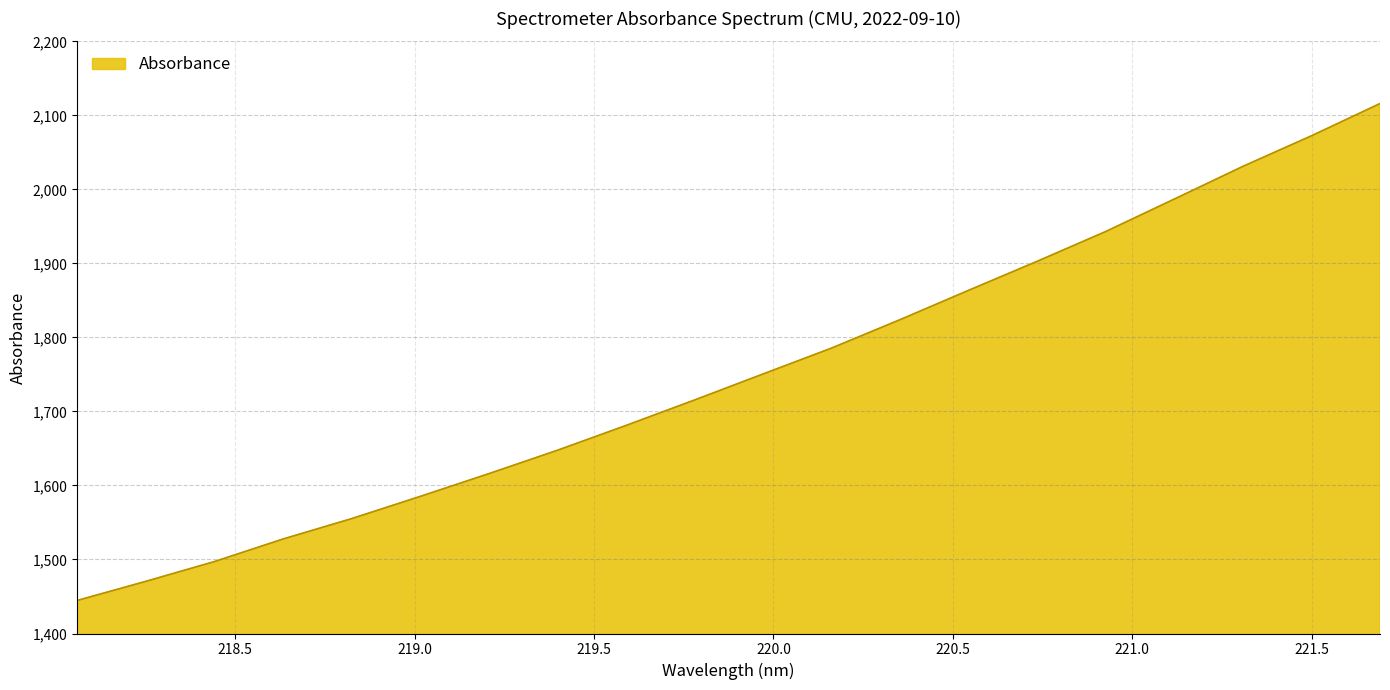

What is the smallest value displayed?

1444.6